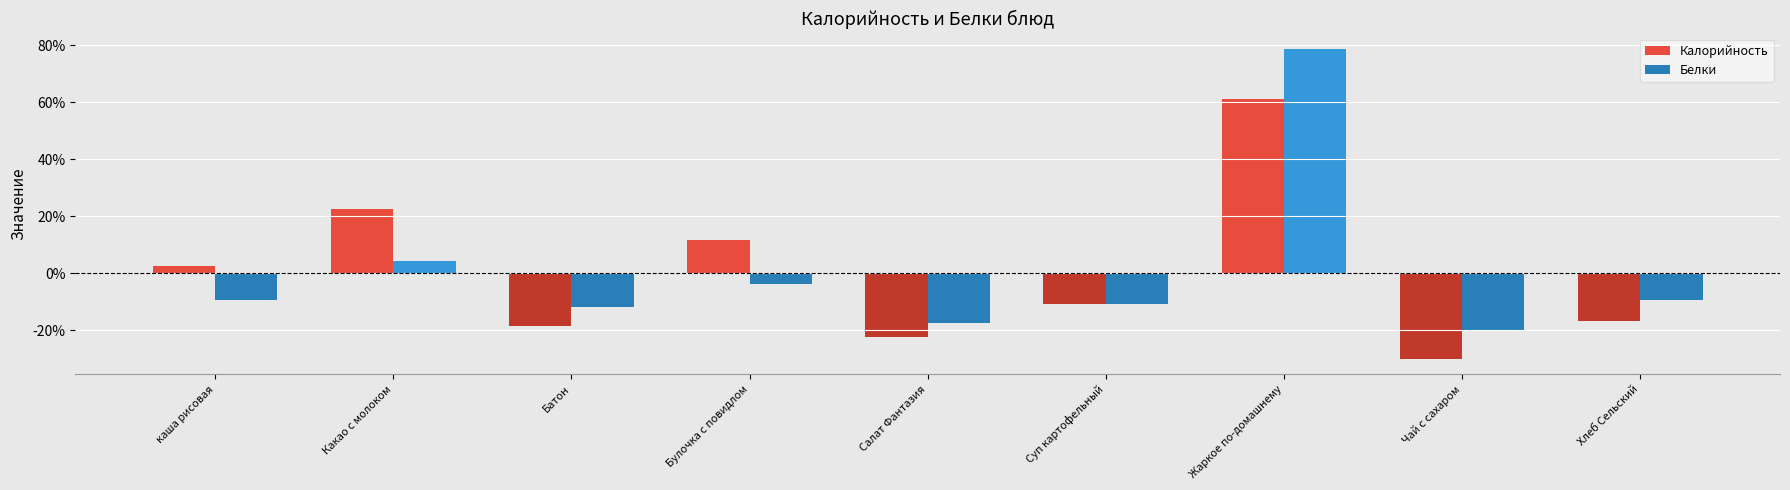

Which series has the largest range (max minus min)?

Белки